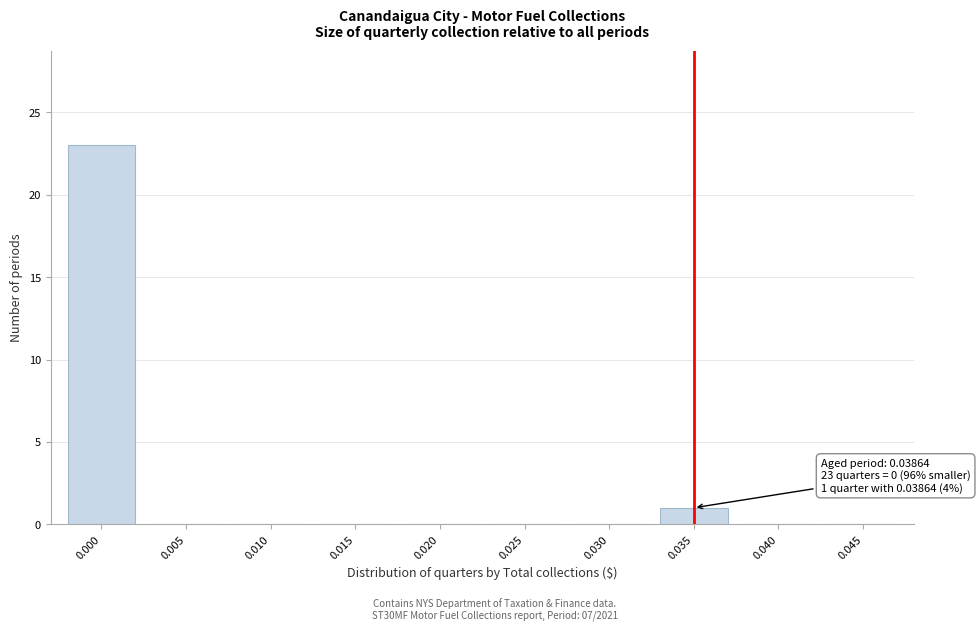

Reading left to right, what are all the values shown in this chart?

0.000=23	0.005=0	0.010=0	0.015=0	0.020=0	0.025=0	0.030=0	0.035=1	0.040=0	0.045=0